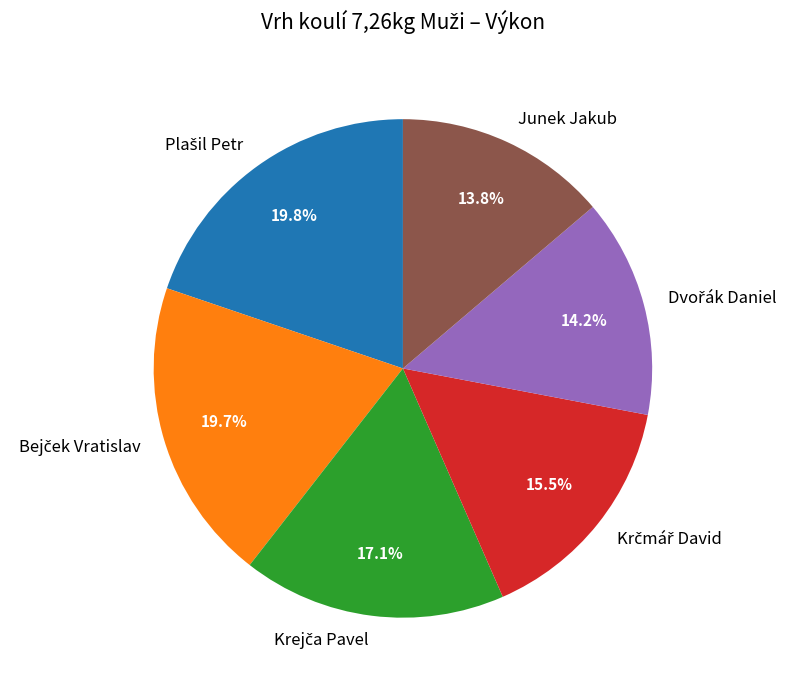

Does any single category account for the majority?

No